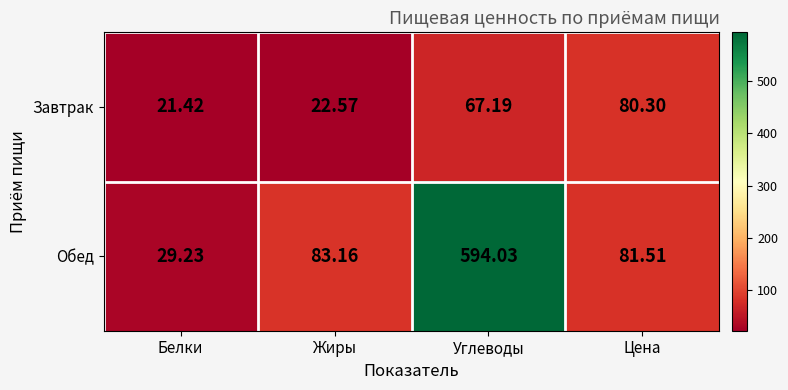

How many categories are shown in the chart?

4